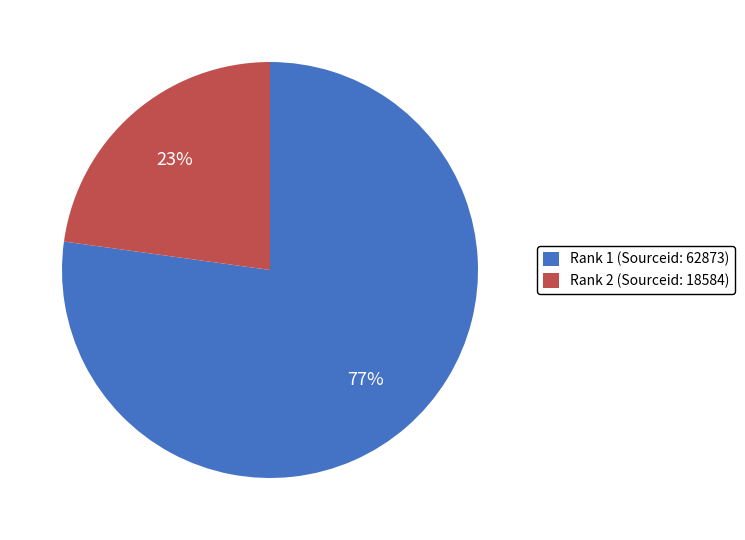

To the nearest percent, what is the average slice percentage?

50%